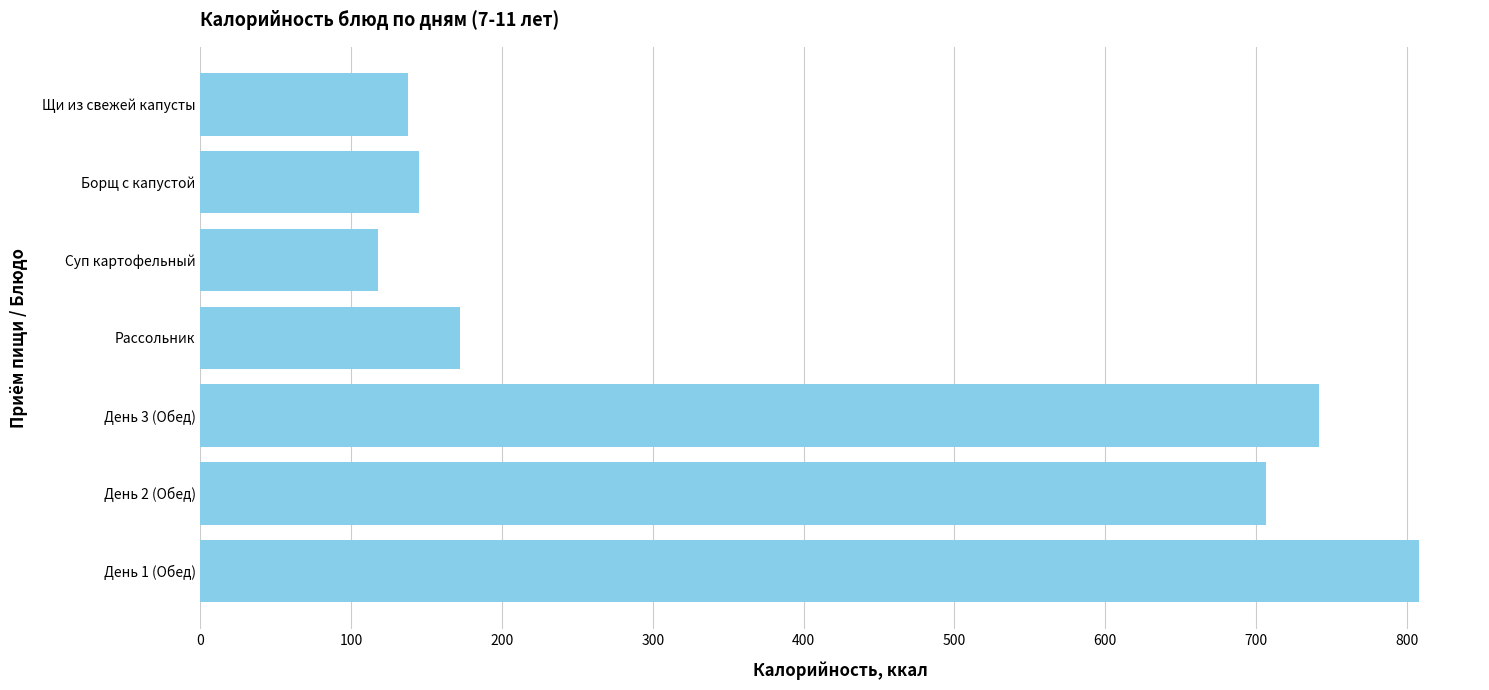

The chart shows a value of 138.0 at Щи из свежей капусты. True or false?

True